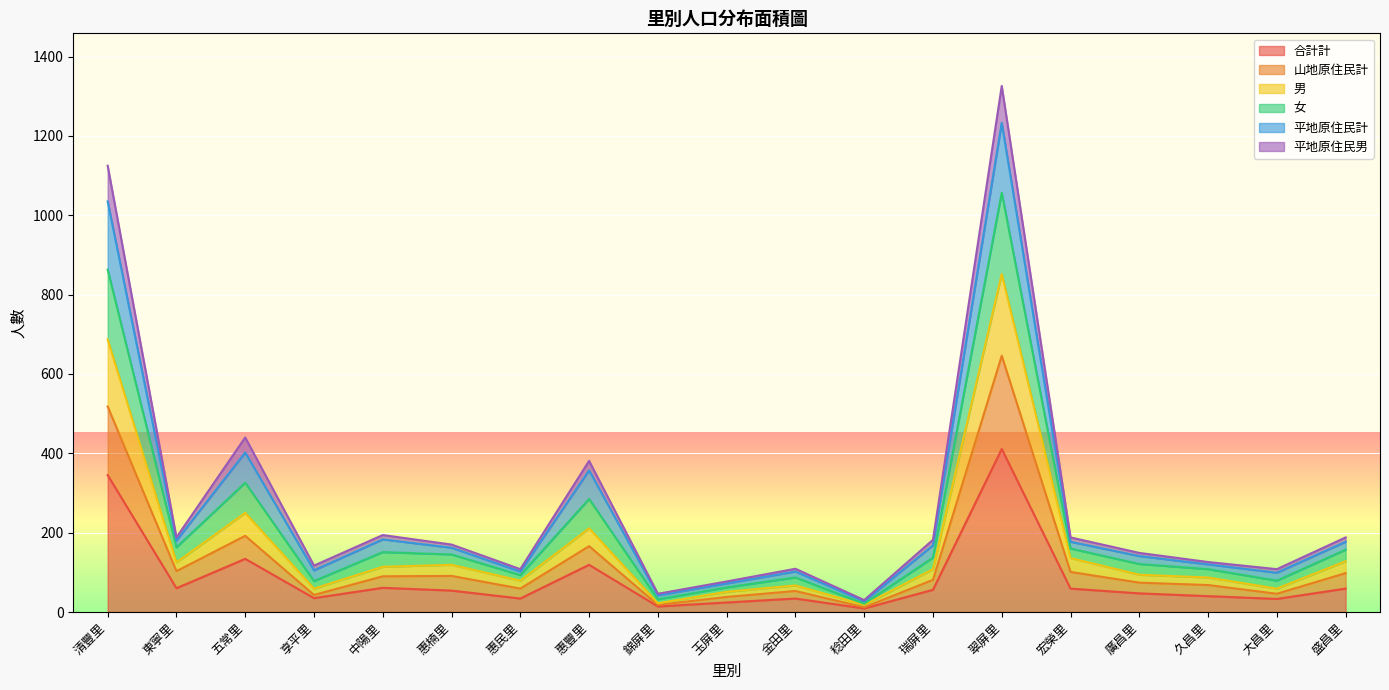

Where does the 合計計 series first go above 54?

清豐里